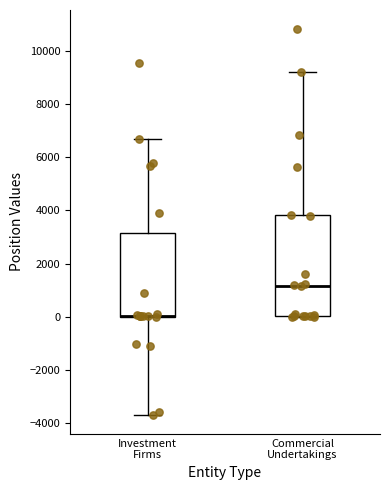

Reading left to right, transcribe this box plot: for each box, give where its median line is, the range the box spans, and where its two whiskers end, as read against the y-axis. The values are not printed on the chart, so give them approximately, as read against the axis.

Investment Firms: median 0 (drawn on the box's lower edge), box 0 to 3200, whiskers -3600 to 6600
Commercial Undertakings: median 1200, box 0 to 3800, whiskers 0 to 9200